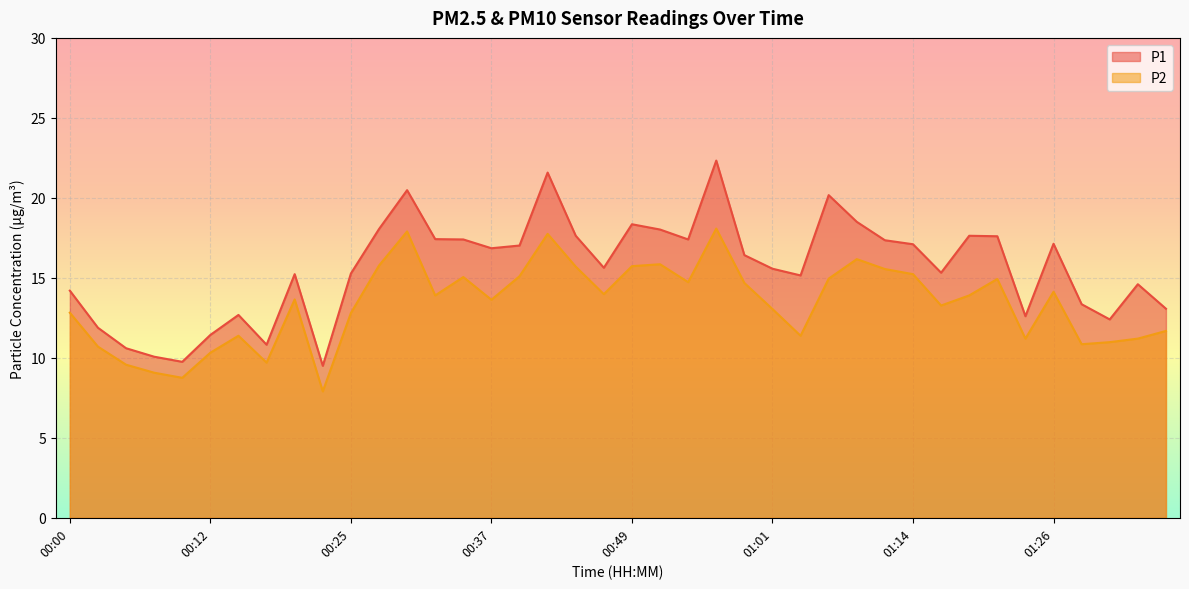

Reading left to right, transcribe all the data shown in this chart.

P1: 00:00=14.2	00:03=11.9	00:05=10.6	00:08=10.1	00:10=9.8	00:12=11.4	00:15=12.7	00:17=10.8	00:20=15.2	00:22=9.5	00:25=15.3	00:27=18.1	00:30=20.5	00:32=17.4	00:34=17.4	00:37=16.9	00:39=17.0	00:42=21.6	00:44=17.6	00:47=15.6	00:49=18.4	00:52=18.0	00:54=17.4	00:57=22.3	00:59=16.4	01:01=15.6	01:04=15.2	01:06=20.2	01:09=18.5	01:11=17.4	01:14=17.1	01:16=15.3	01:19=17.6	01:21=17.6	01:23=12.6	01:26=17.1	01:28=13.3	01:31=12.4	01:33=14.6	01:36=13.1
P2: 00:00=12.8	00:03=10.7	00:05=9.6	00:08=9.1	00:10=8.8	00:12=10.3	00:15=11.4	00:17=9.7	00:20=13.7	00:22=7.9	00:25=12.8	00:27=15.8	00:30=17.9	00:32=13.9	00:34=15.1	00:37=13.6	00:39=15.1	00:42=17.8	00:44=15.7	00:47=14.0	00:49=15.7	00:52=15.8	00:54=14.7	00:57=18.1	00:59=14.7	01:01=13.1	01:04=11.4	01:06=14.9	01:09=16.2	01:11=15.6	01:14=15.2	01:16=13.3	01:19=13.9	01:21=14.9	01:23=11.2	01:26=14.1	01:28=10.8	01:31=11.0	01:33=11.2	01:36=11.7